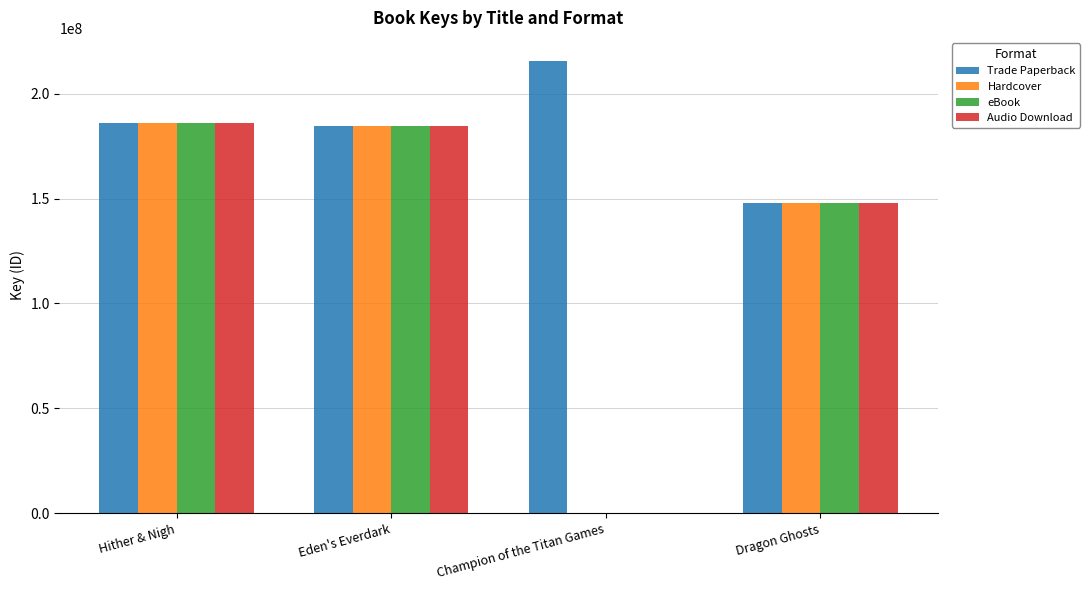

At which label is Hardcover closest to 93037045?

Dragon Ghosts